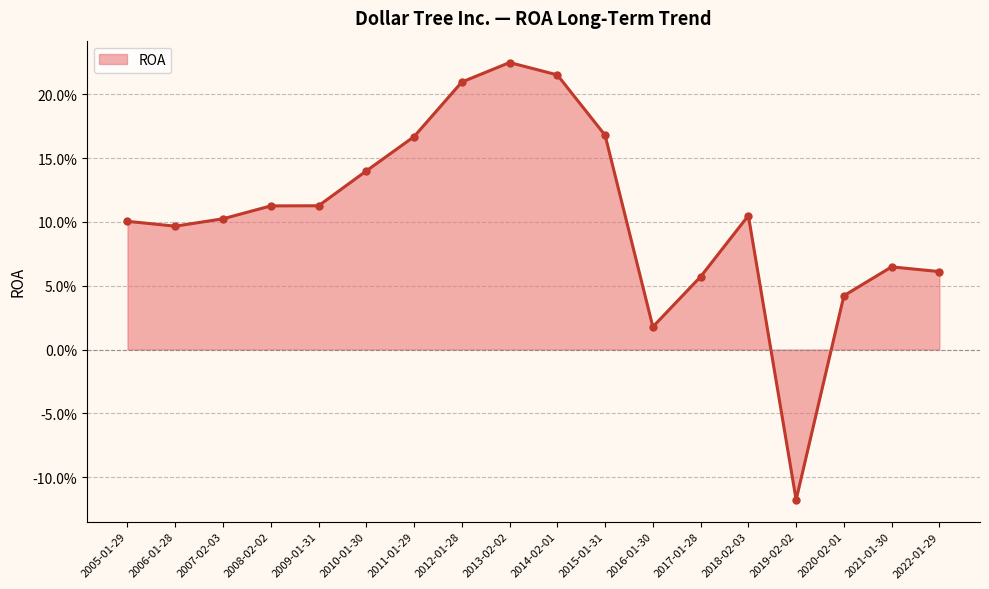

The value at 2019-02-02 is -0.1. True or false?

True